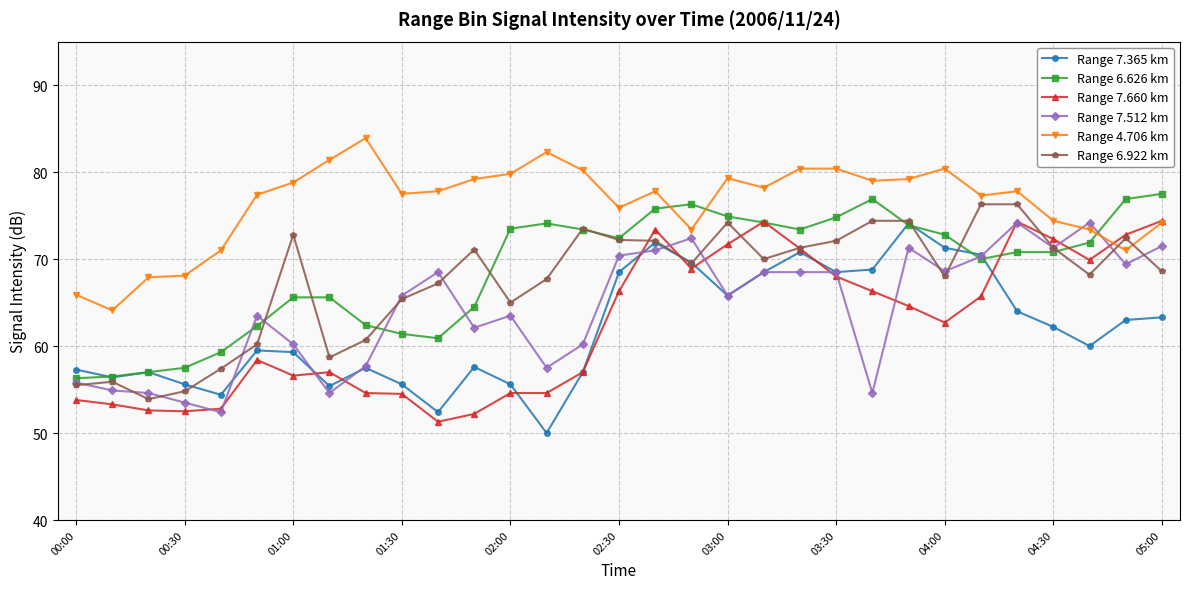

True or false: Range 4.706 km and Range 7.365 km cross at least once.

False